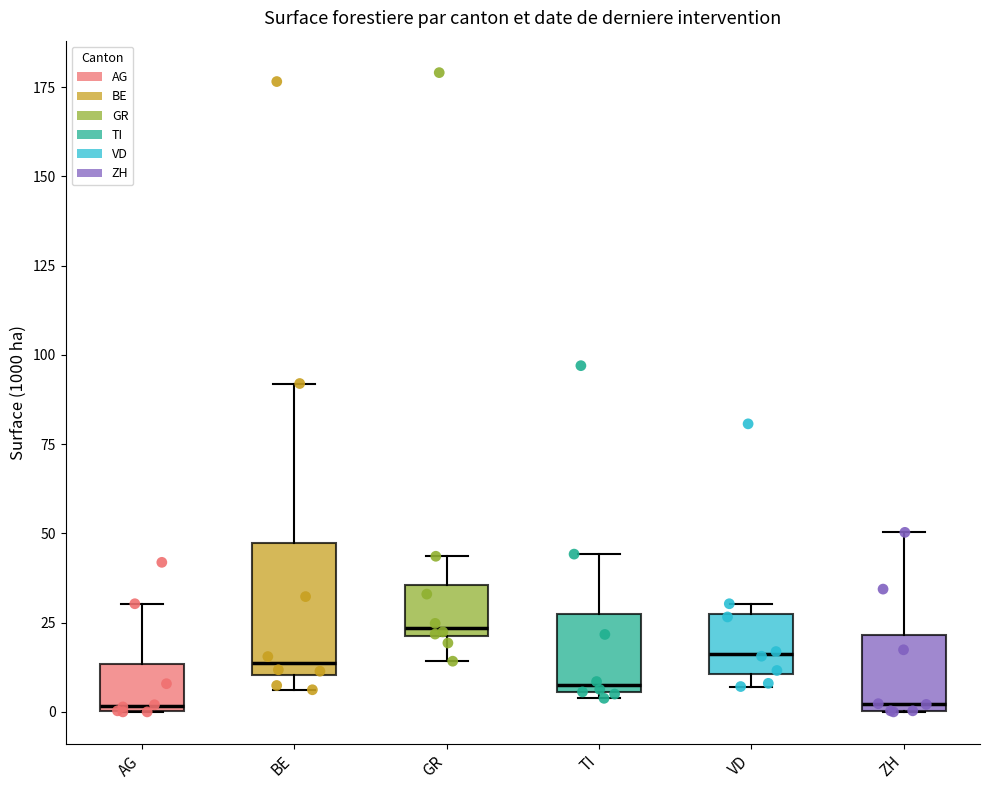

Where does the upper whisker of the box for TI end on the y-axis? The values are not printed on the chart, so give them approximately, as read against the axis.

45